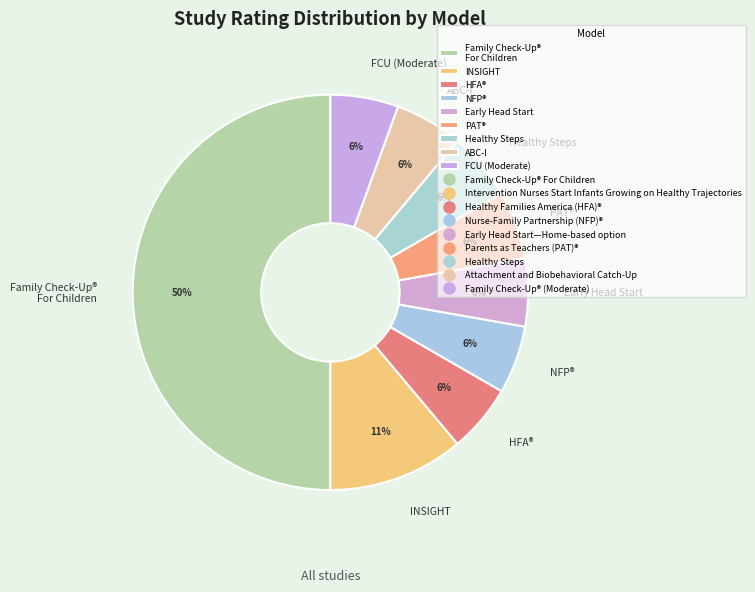

What is the ratio of the value at Early Head Start to the value at NFP®?

1.0